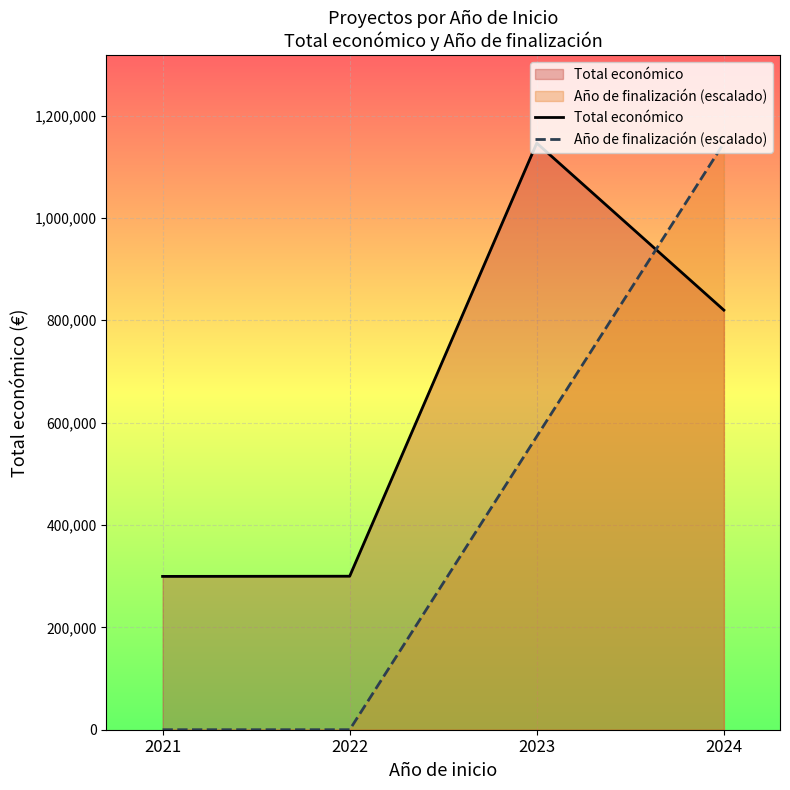

How many positive values does the Año de finalización (escalado) series have?

2